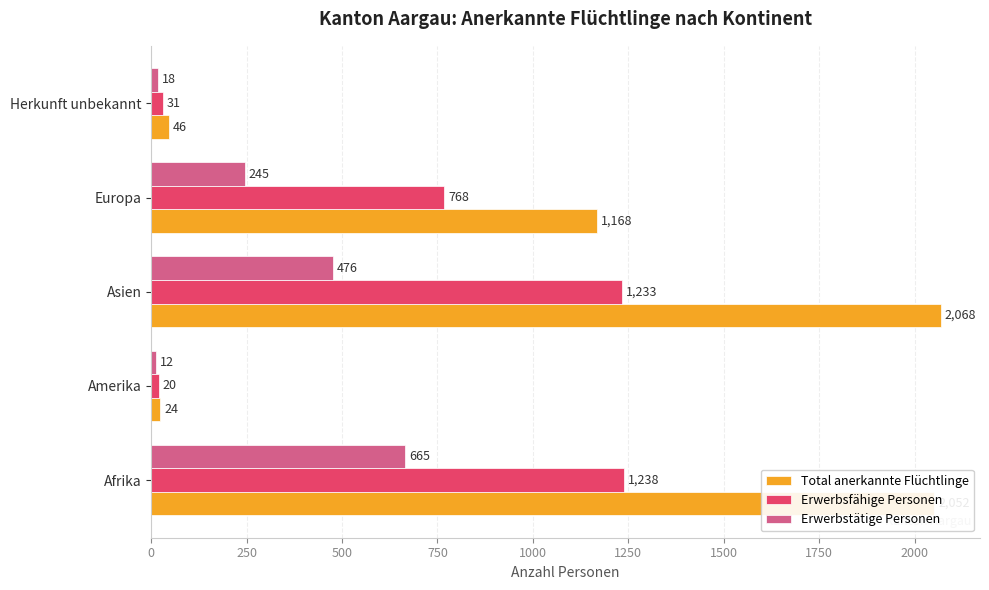

True or false: Erwerbstätige Personen has a value of 822 at Asien.

False